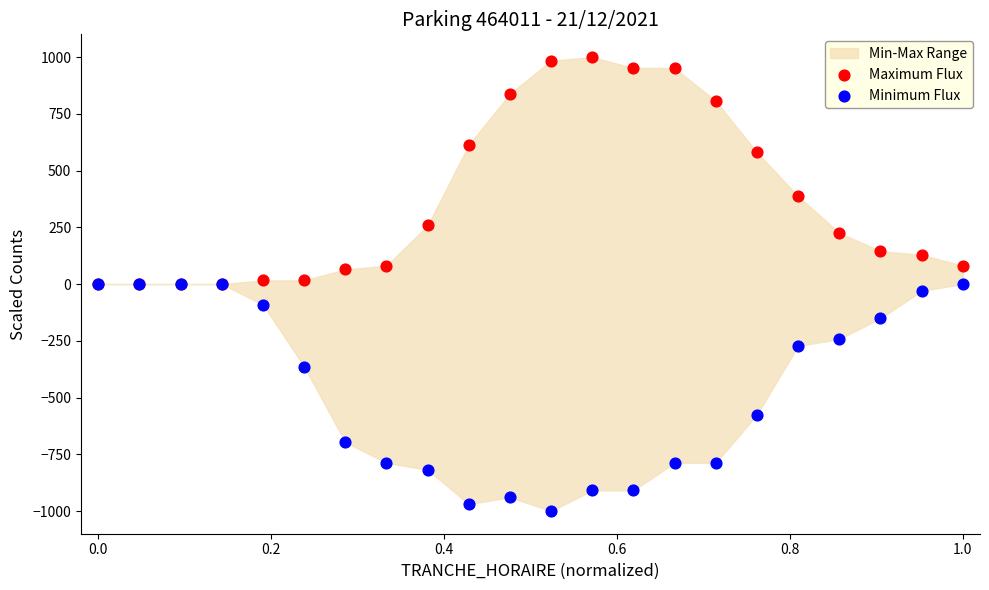

In the Maximum Flux series, what Y value is closest to 500?

580.6